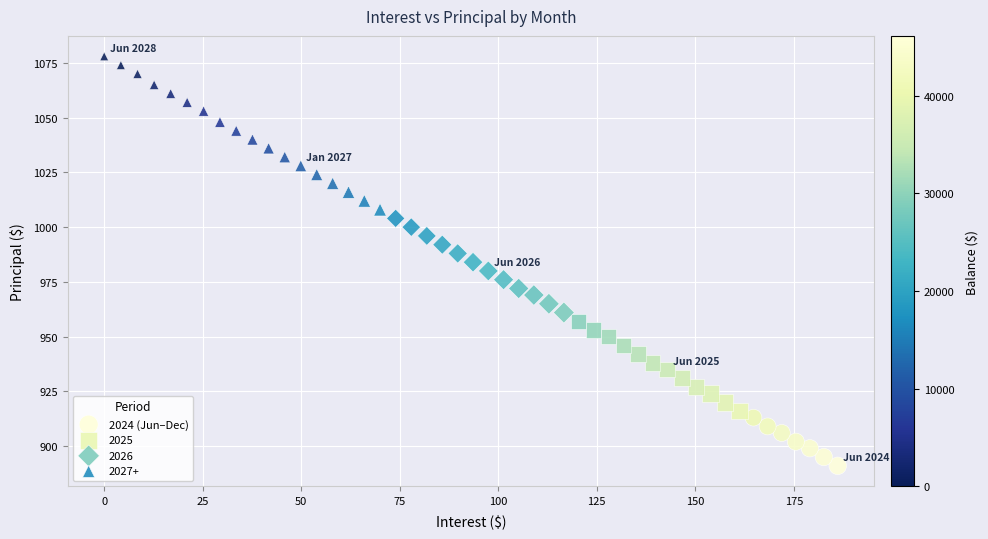

Which series reaches the minimum Y coordinate?

2024 (Jun–Dec)